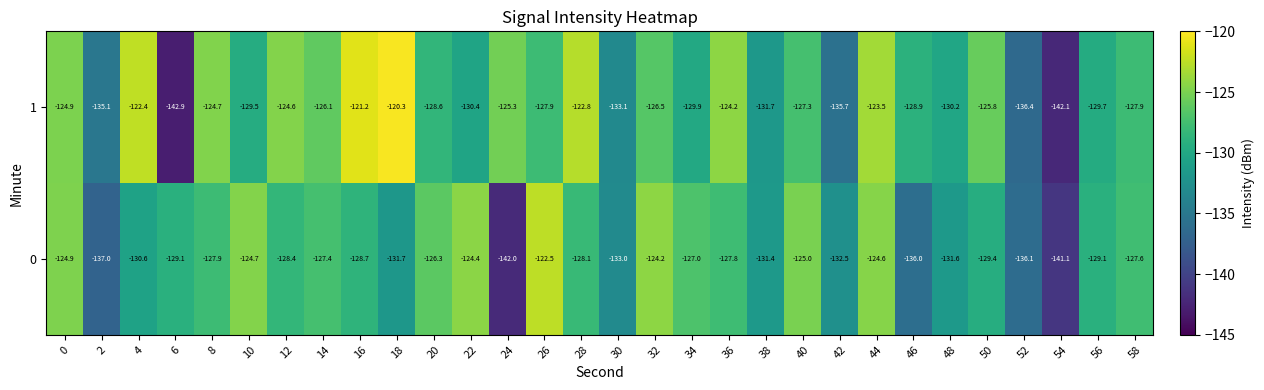

What is the total value across all series at 14?

-253.5